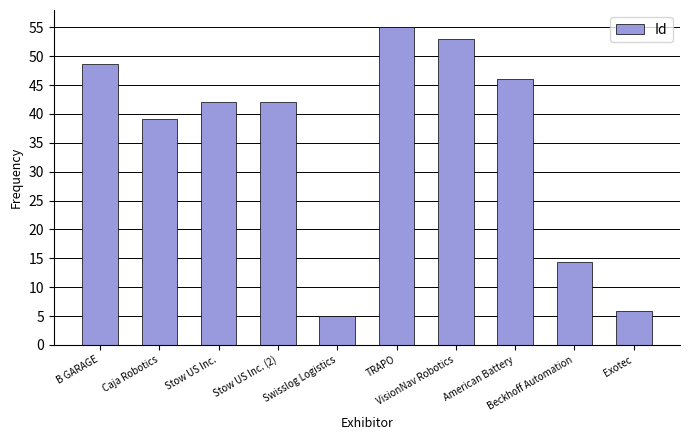

Which has a higher value, Swisslog Logistics or TRAPO?

TRAPO